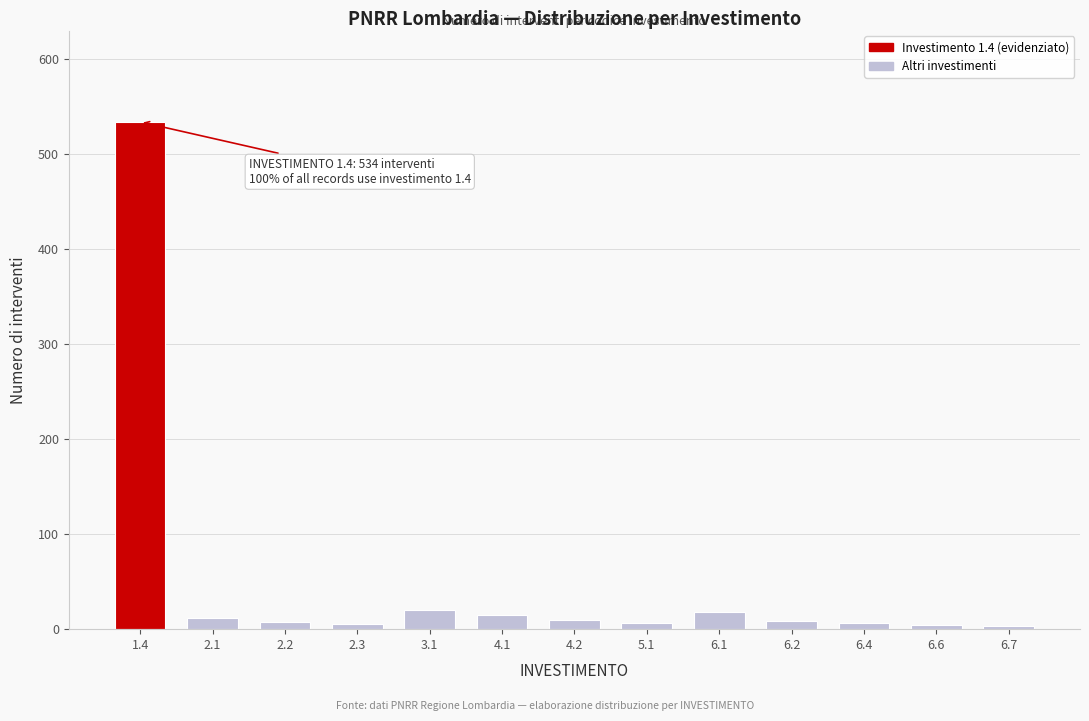

What is the sum of all values?

651